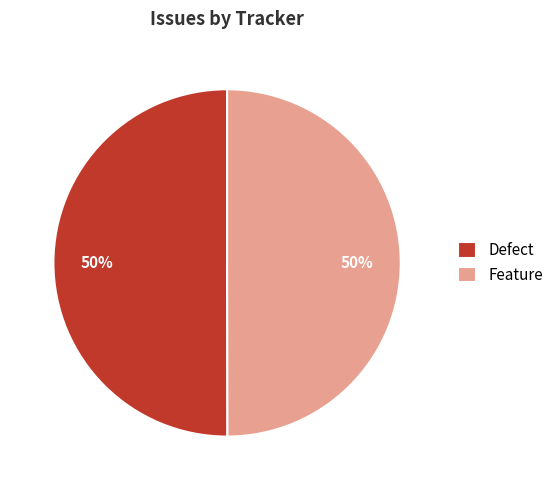

Do Defect and Feature together represent more than half of the pie?

Yes